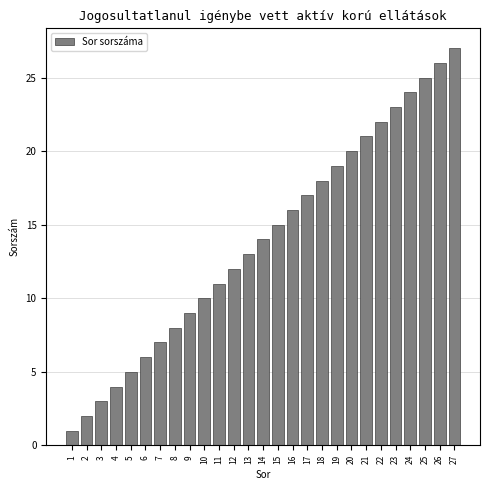

Is it true that the value at 13 is 4?

False